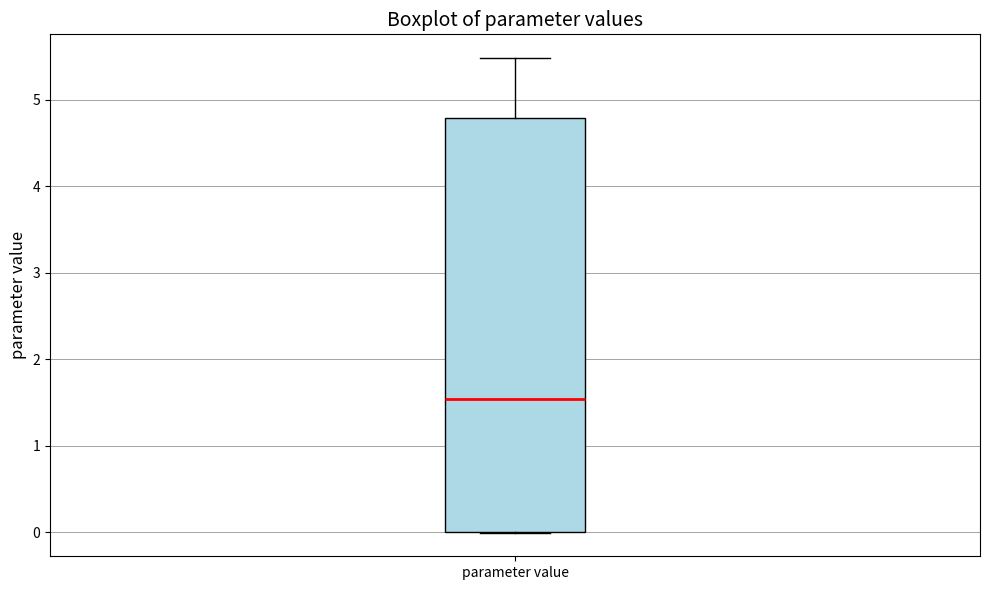

Read this box plot against the y-axis: the position of the median line, the range covered by the box, and the ends of both whiskers. The values are not printed on the chart, so give them approximately, as read against the axis.

median 1.5, box 0.0 to 4.8, whiskers 0.0 to 5.5